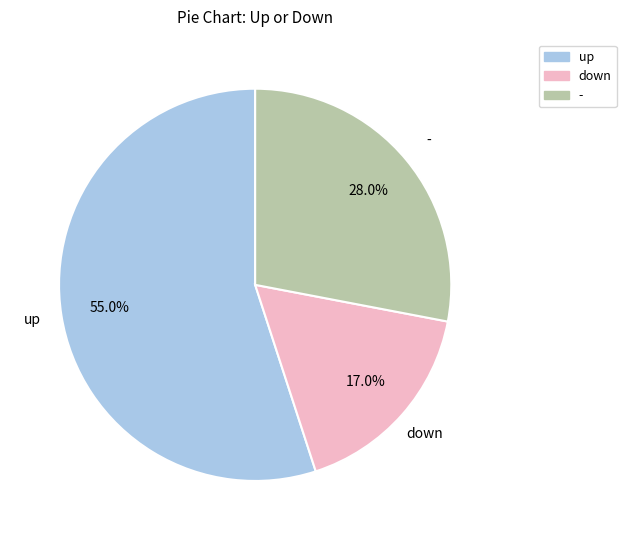

Which category has the biggest portion of the pie?

up